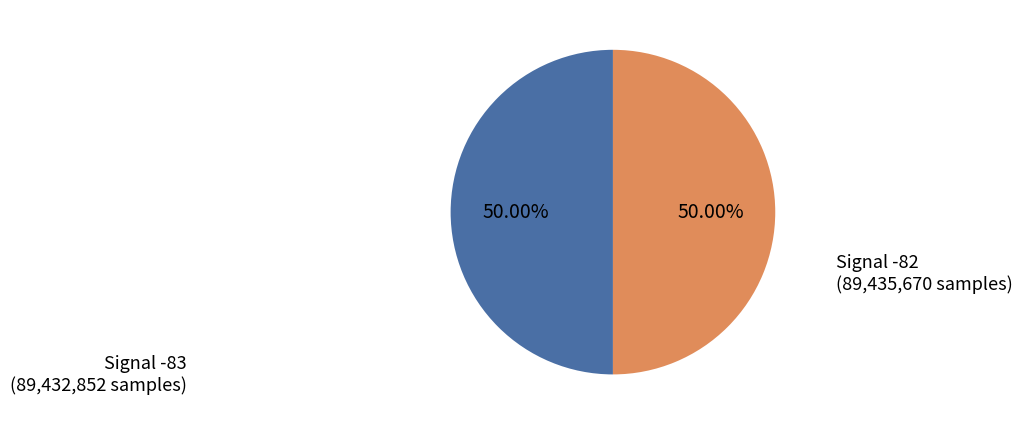

Is there a majority slice in this chart?

Yes